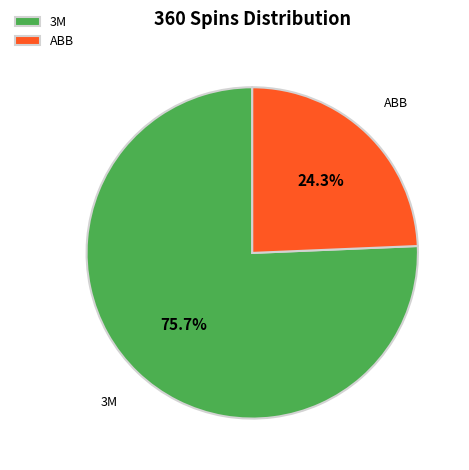

True or false: 3M accounts for 87% of the total.

False